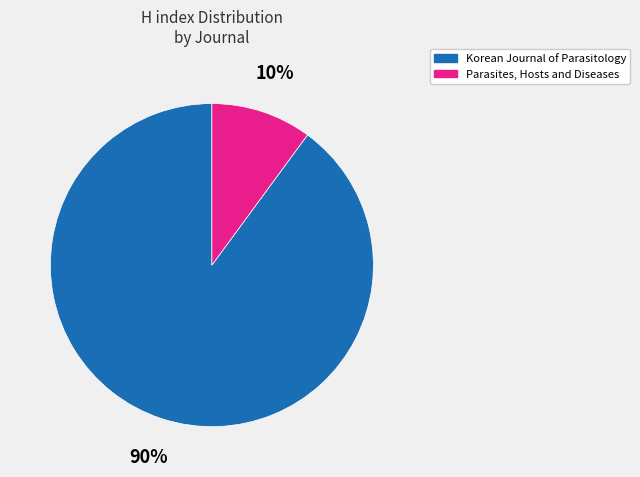

Is the sum of Korean Journal of Parasitology and Parasites, Hosts and Diseases greater than half?

Yes